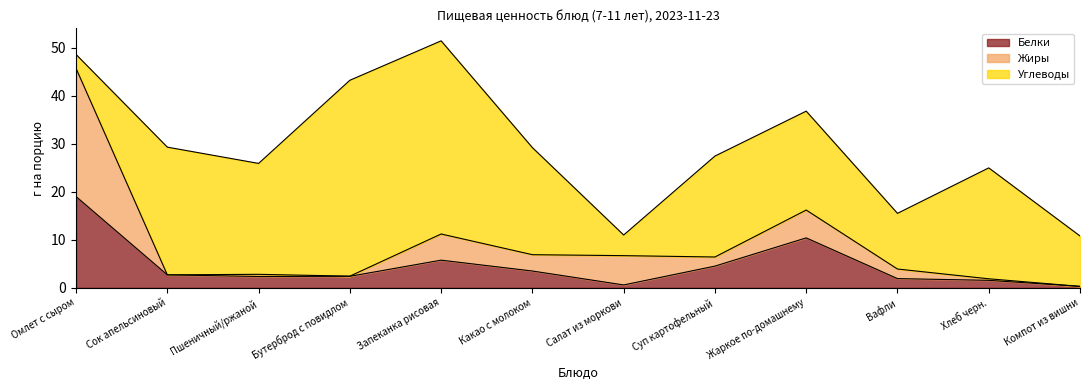

What is the difference between the Белки values at Жаркое по-домашнему and Пшеничный/ржаной?

8.0